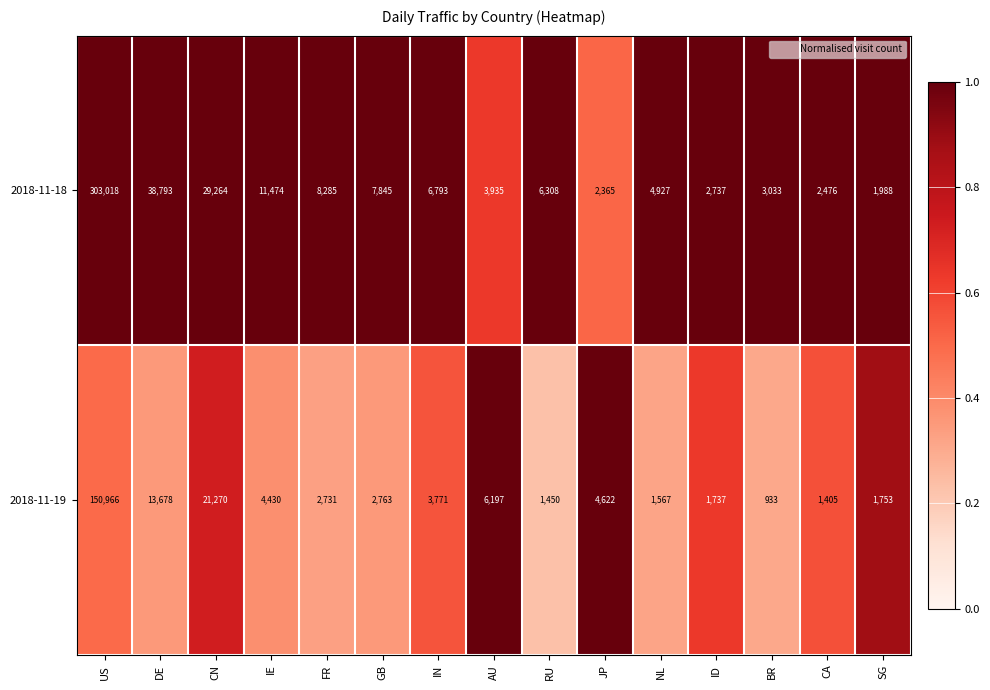

Reading right to left, list all the values displayed in this chart.

2018-11-18: SG=1988	CA=2476	BR=3033	ID=2737	NL=4927	JP=2365	RU=6308	AU=3935	IN=6793	GB=7845	FR=8285	IE=11474	CN=29264	DE=38793	US=303018
2018-11-19: SG=1753	CA=1405	BR=933	ID=1737	NL=1567	JP=4622	RU=1450	AU=6197	IN=3771	GB=2763	FR=2731	IE=4430	CN=21270	DE=13678	US=150966